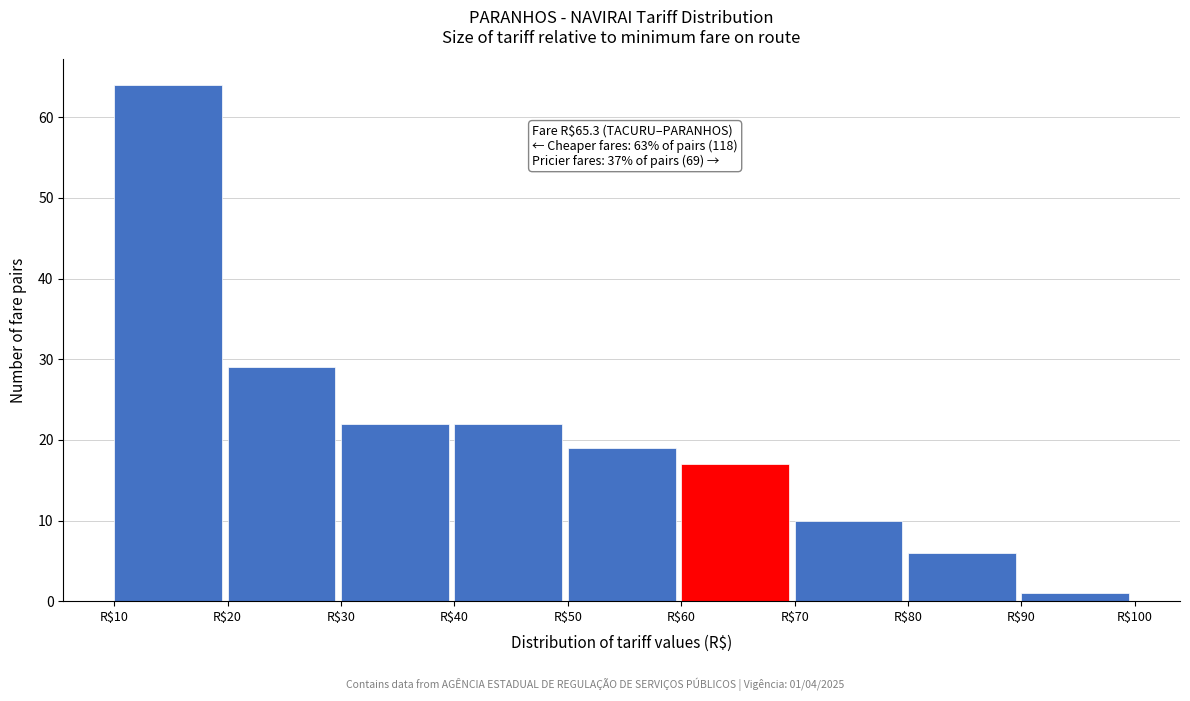

Which range on the x-axis has the tallest bar?

10 to 20